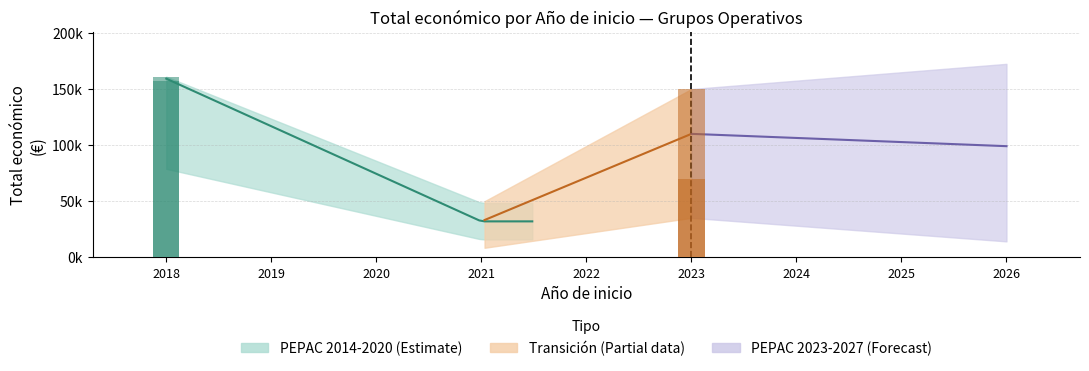

What is the greatest value displayed?

161050